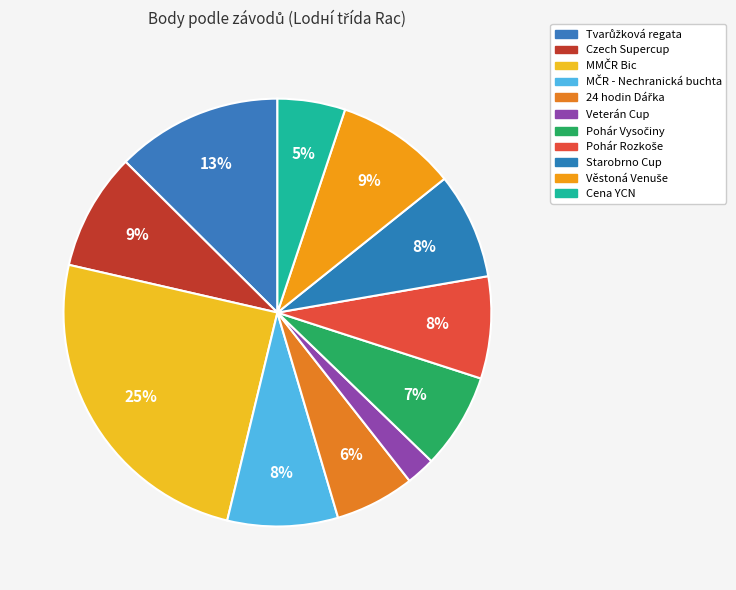

How many slices are in this pie chart?

11